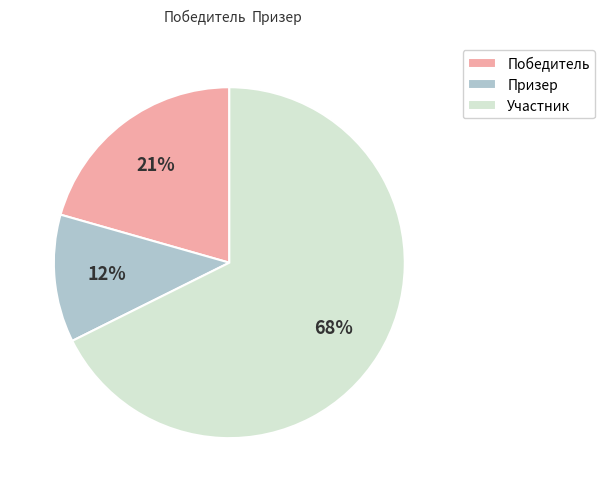

Count the number of slices in the pie.

3